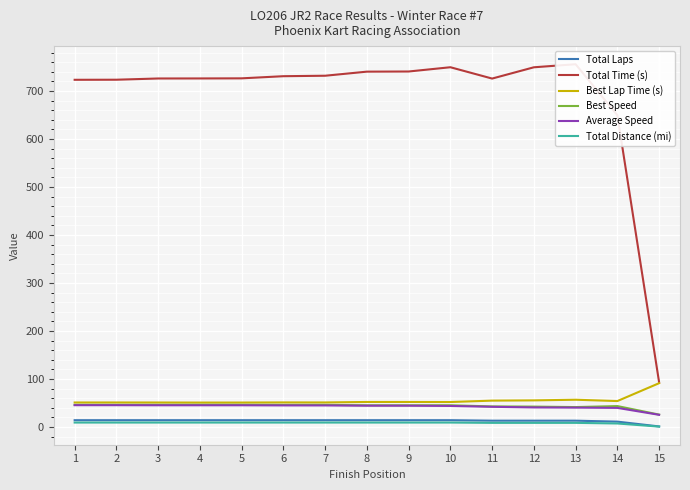

What is the value of the Total Laps point at the 15th from the left?

1.0